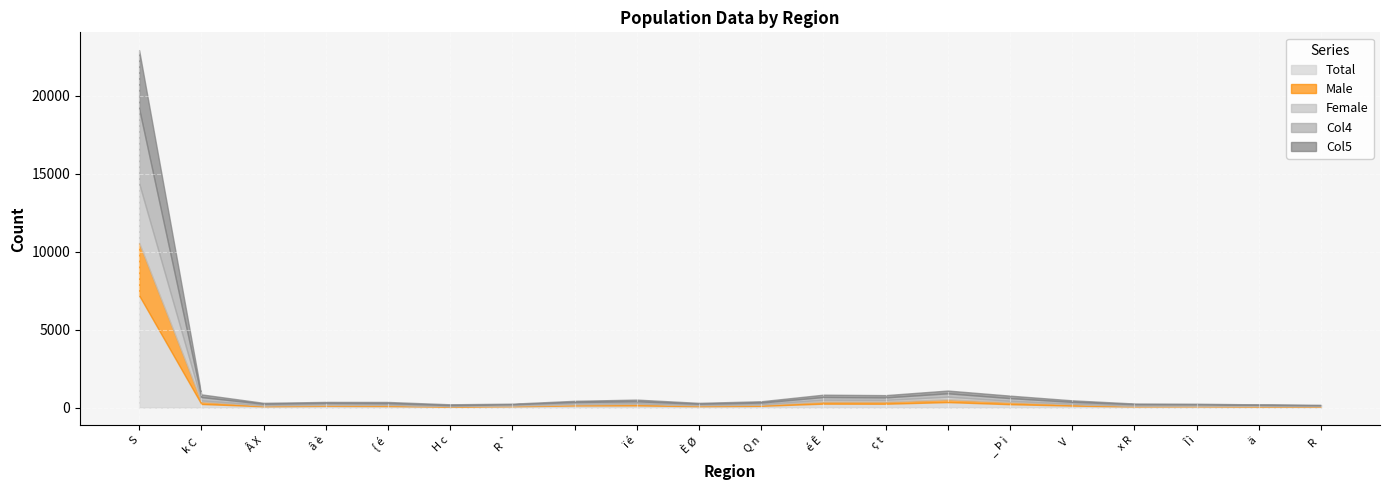

What is the label of the 19th point from the left?

 ä